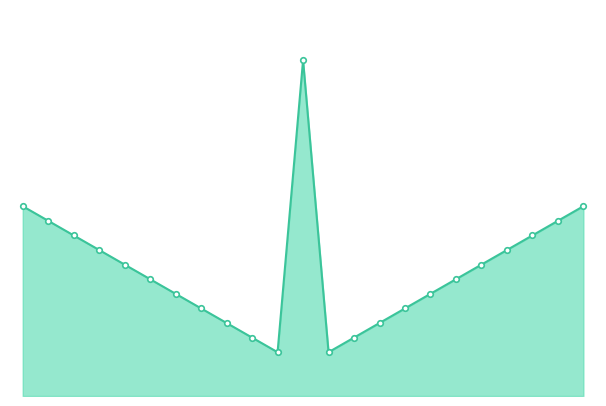

Reading right to left, transcribe all the data shown in this chart.

22=13	21=12	20=11	19=10	18=9	17=8	16=7	15=6	14=5	13=4	12=3	11=23	10=3	9=4	8=5	7=6	6=7	5=8	4=9	3=10	2=11	1=12	0=13